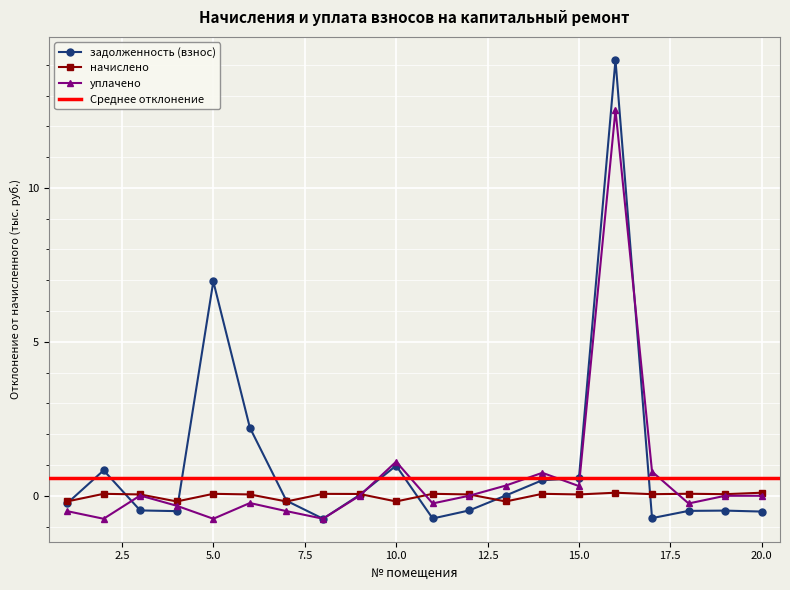

Which series has the widest spread of values?

задолженность (взнос)